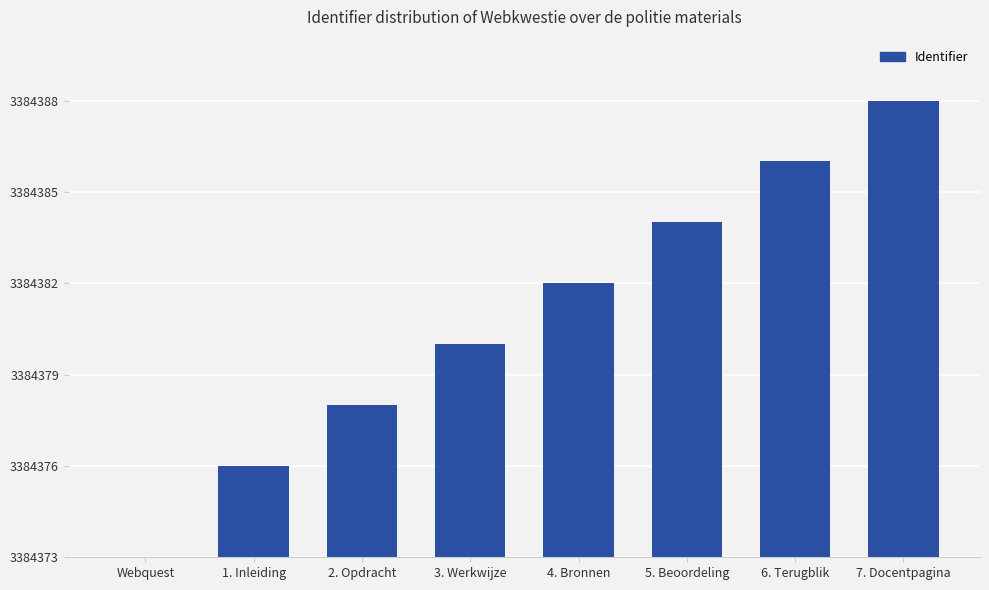

Are the bars grouped side by side (vs. stacked)?

No